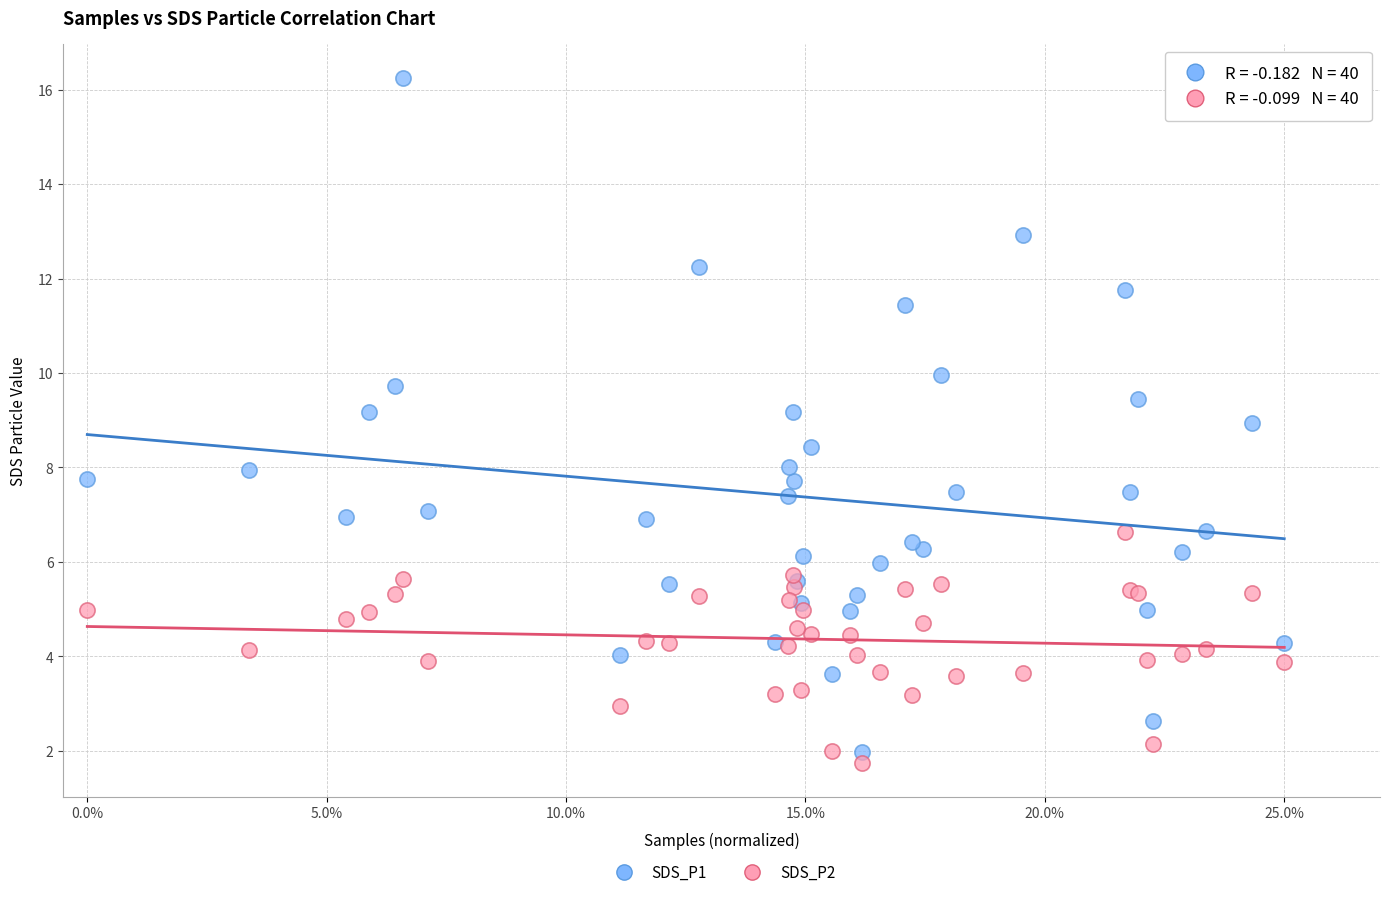

Which series has the widest spread of Y values?

SDS_P1